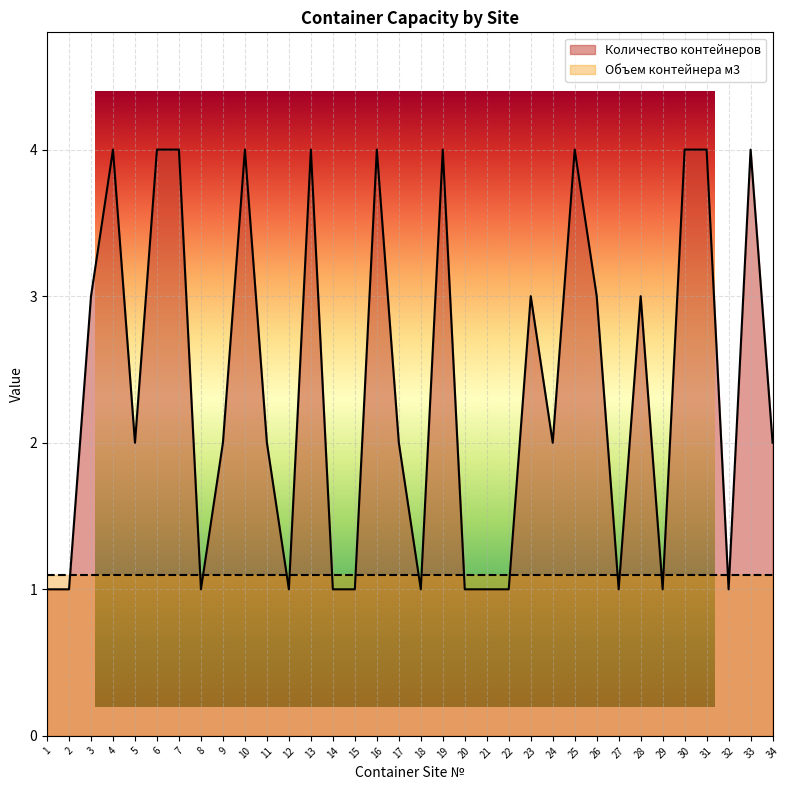

What is the value of the 17th point from the left?

2